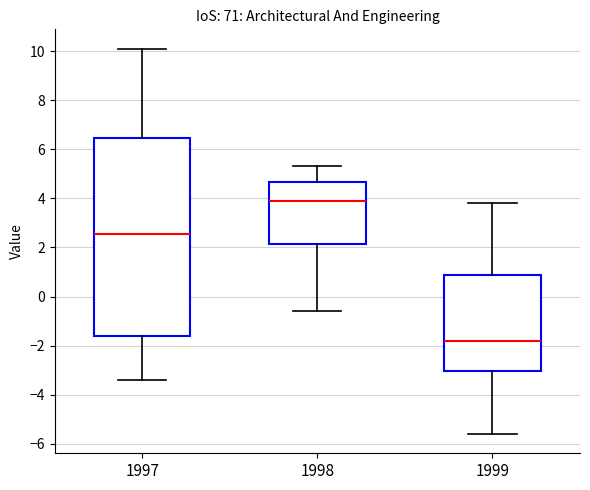

Where does the lower whisker of the box at x = 1997 end on the y-axis? The values are not printed on the chart, so give them approximately, as read against the axis.

-3.4